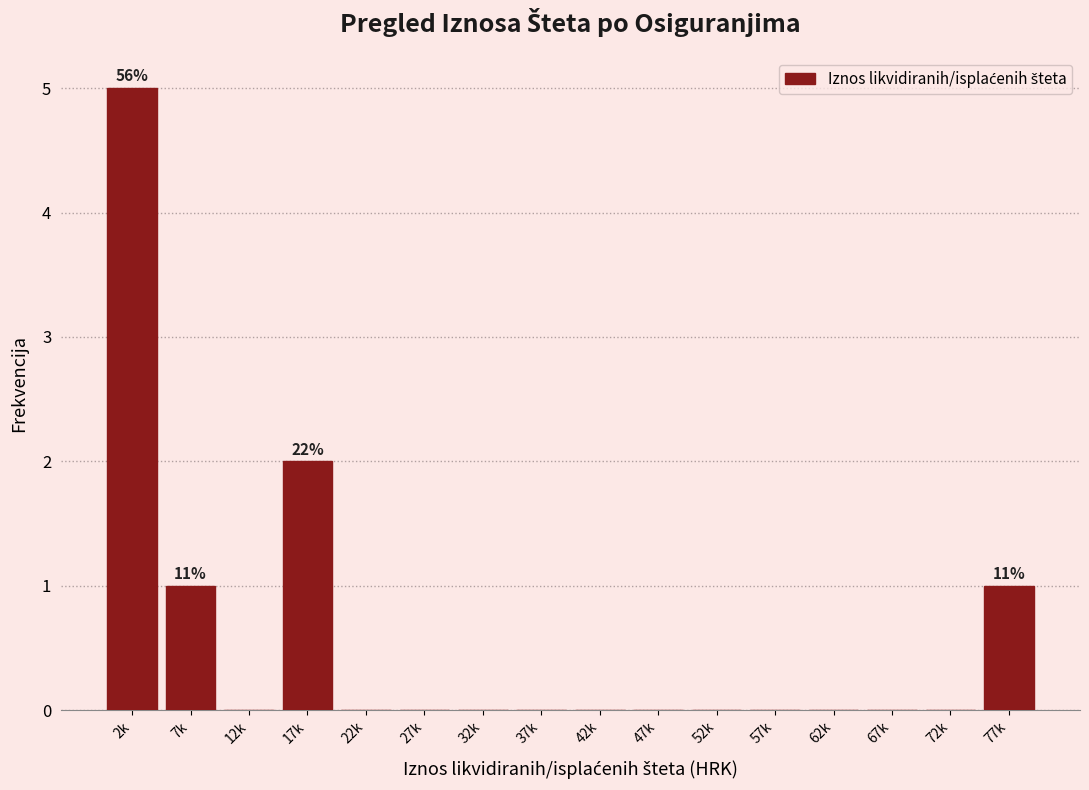

Reading right to left, extract all data points from this chart.

77k=1	72k=0	67k=0	62k=0	57k=0	52k=0	47k=0	42k=0	37k=0	32k=0	27k=0	22k=0	17k=2	12k=0	7k=1	2k=5